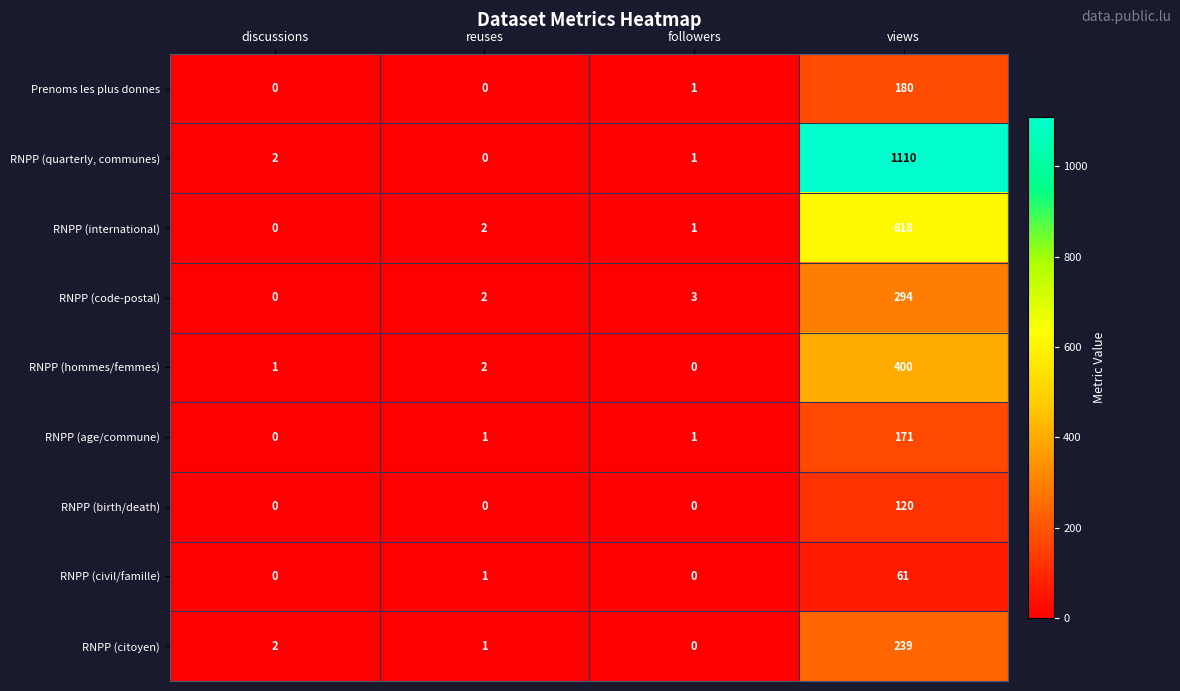

At which label is RNPP (international) closest to 309?

reuses